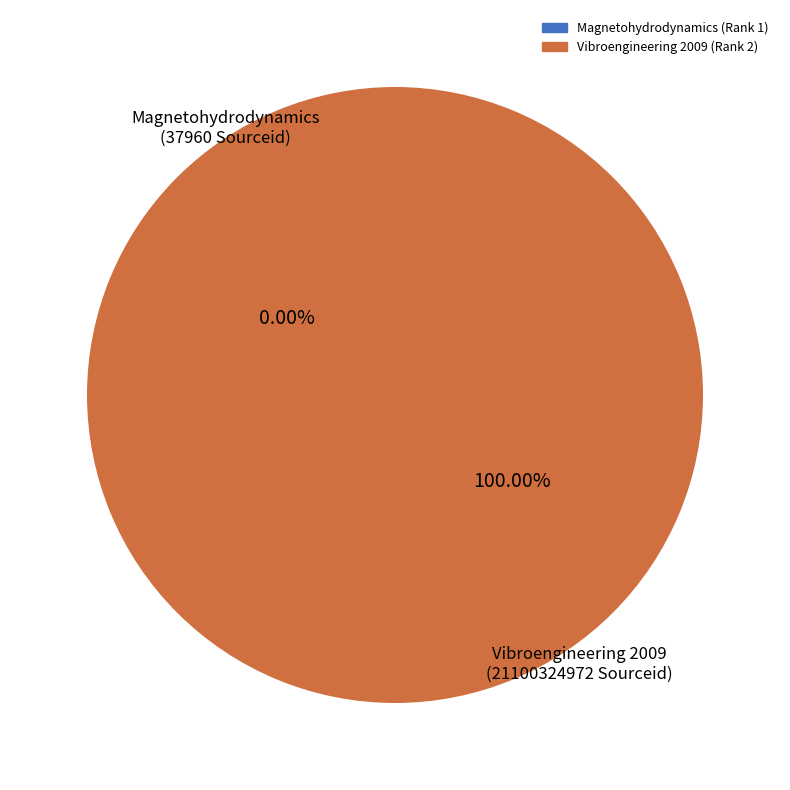

To the nearest percent, what is the average slice percentage?

50%